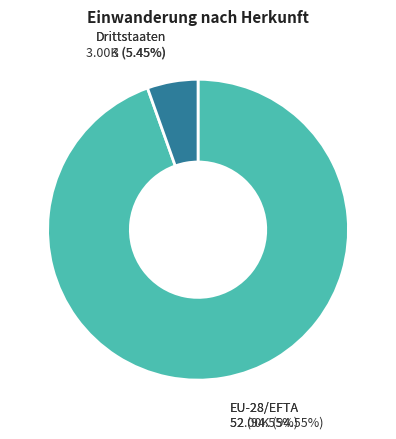

What is the largest slice in the pie chart?

EU-28/EFTA